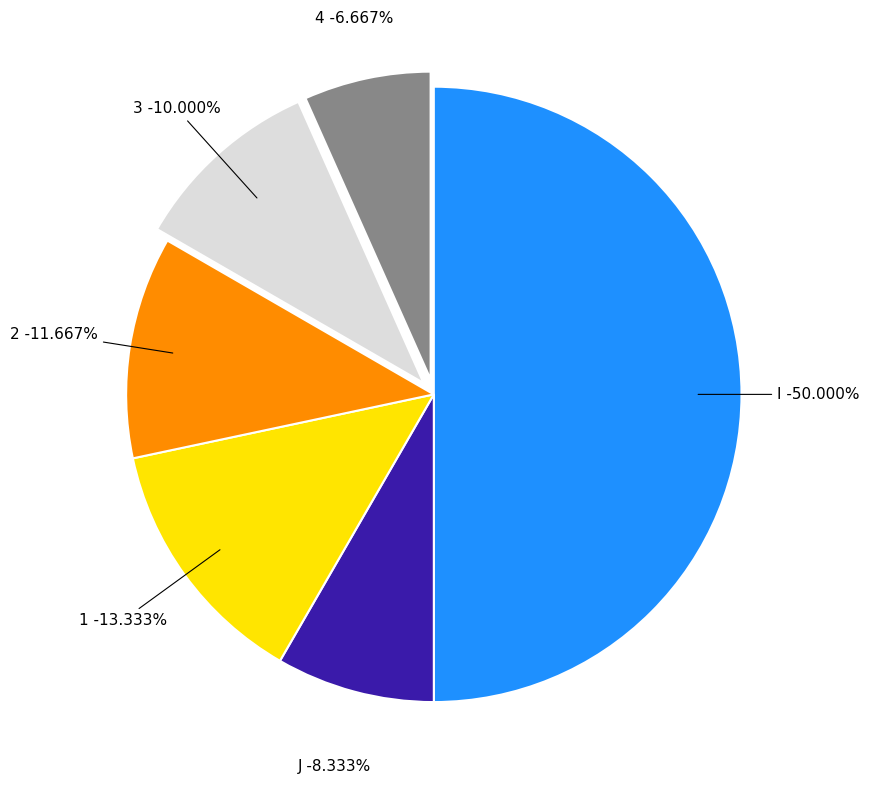

The 2 slice represents 12% of the pie. True or false?

True